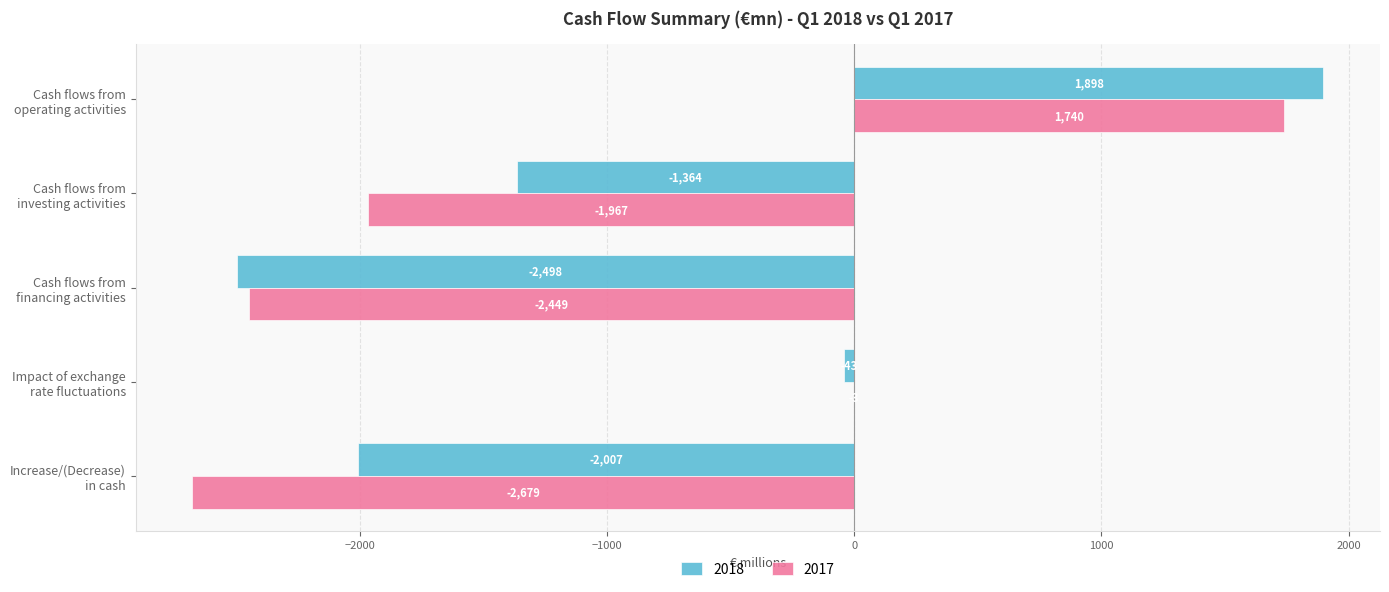

At which label does 2018 reach its peak?

Cash flows from
operating activities